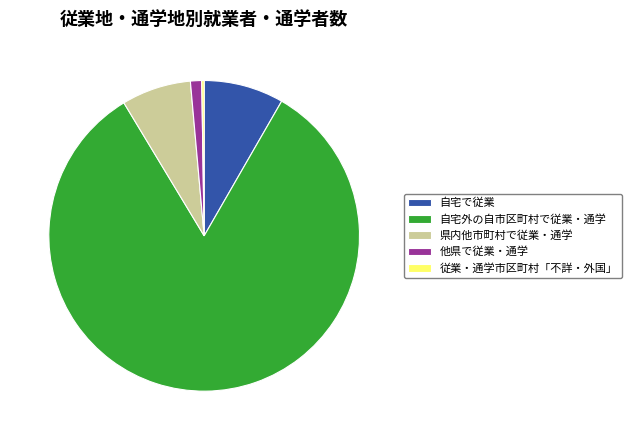

Is 自宅外の自市区町村で従業・通学 the majority of the pie?

Yes